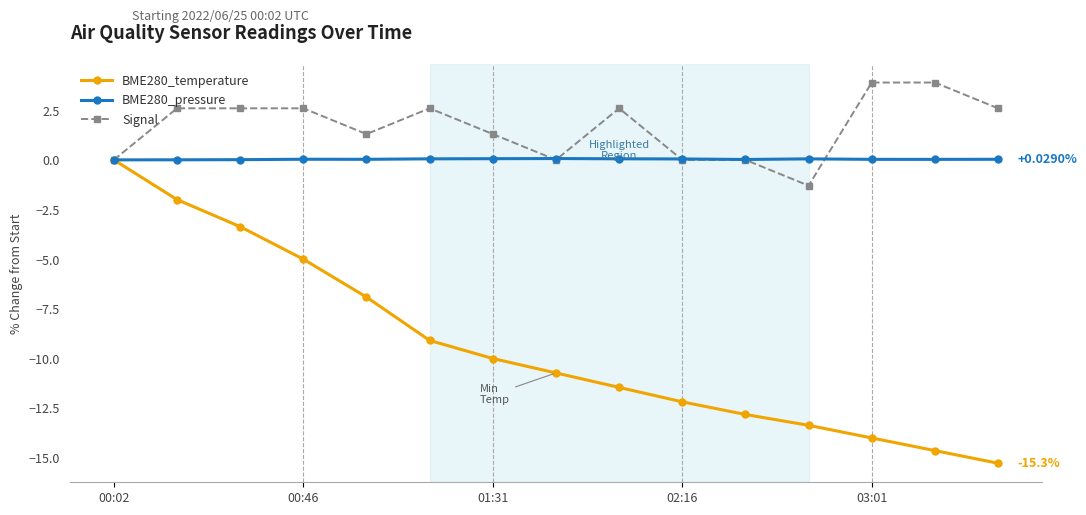

Which series has the largest total across all categories?

Signal